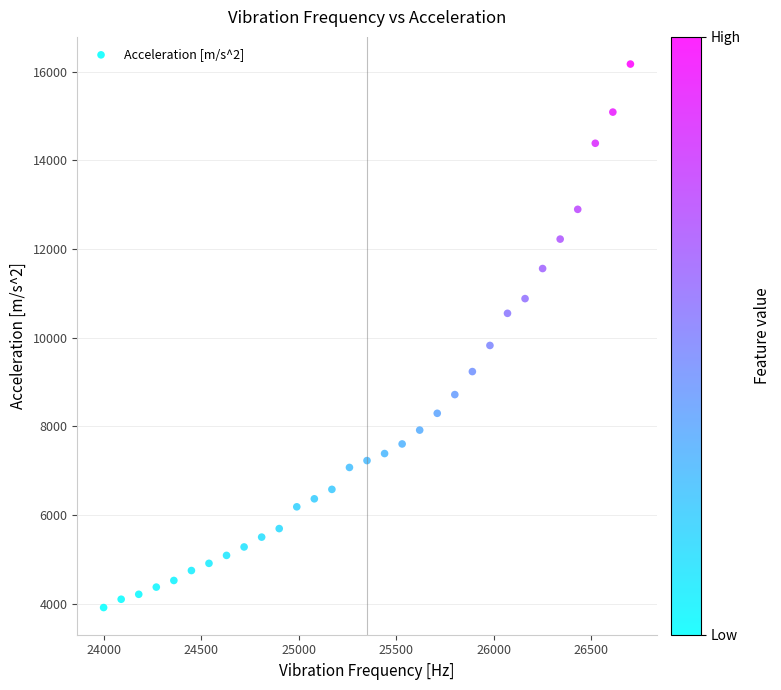

What Y value in the scatter plot is closest to 10040?

9823.3